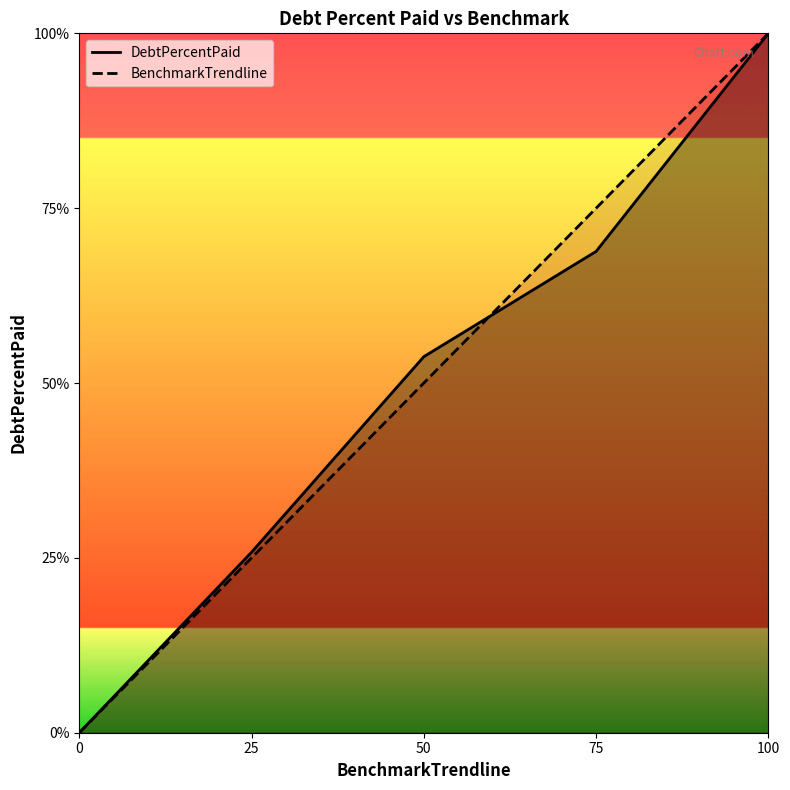

Which category has the highest value in the BenchmarkTrendline series?

100